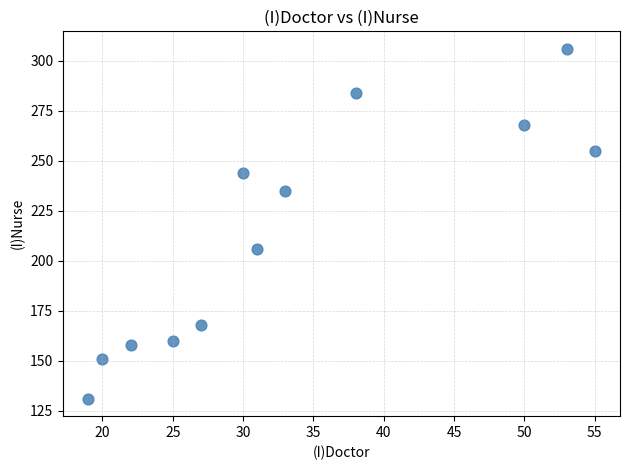

What Y value in the scatter plot is closest to 218?

206